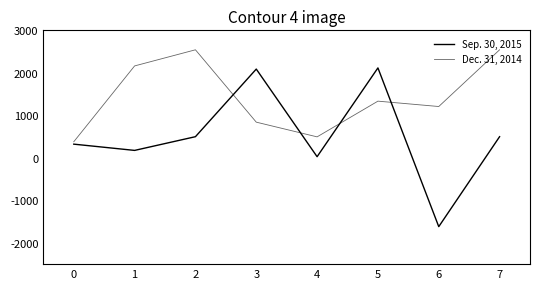

Does the chart have visible grid lines?

No